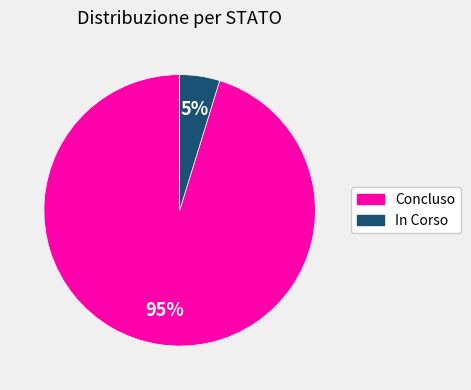

Does any single category account for the majority?

Yes